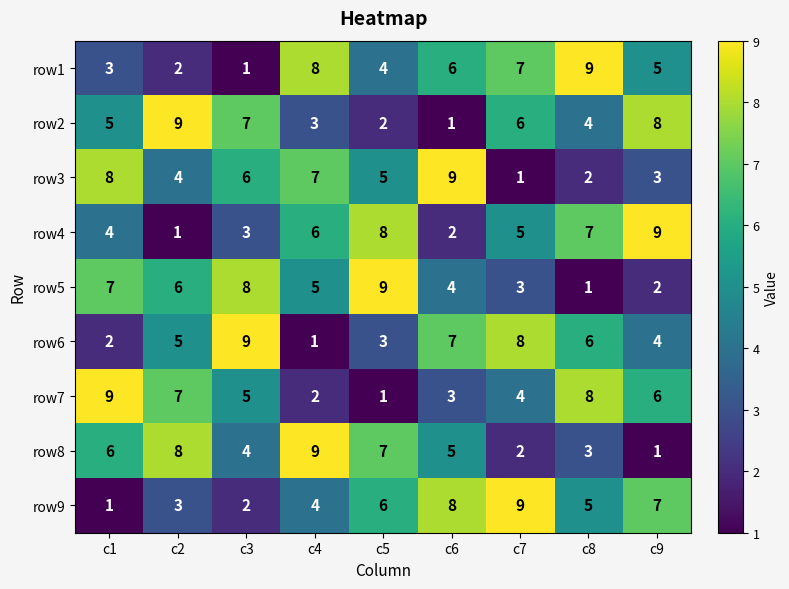

What is the difference between the second highest and second lowest values in the row7 series?

6